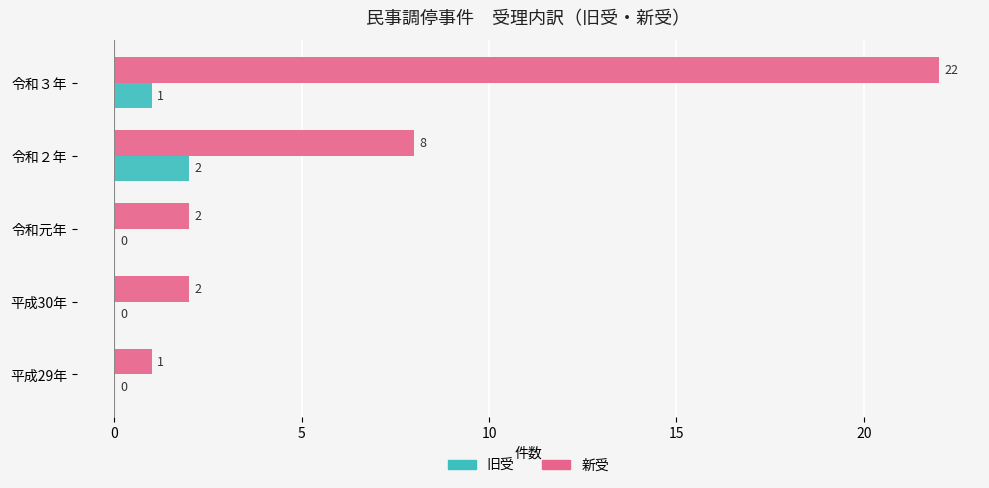

Which series has the largest range (max minus min)?

新受